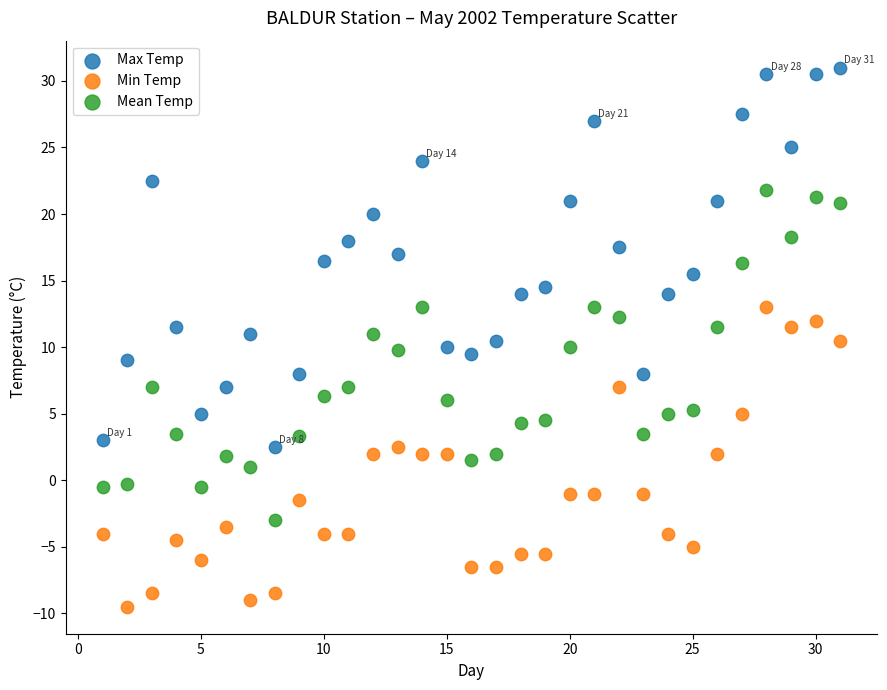

What are all the series names shown in the legend?

Max Temp, Min Temp, Mean Temp